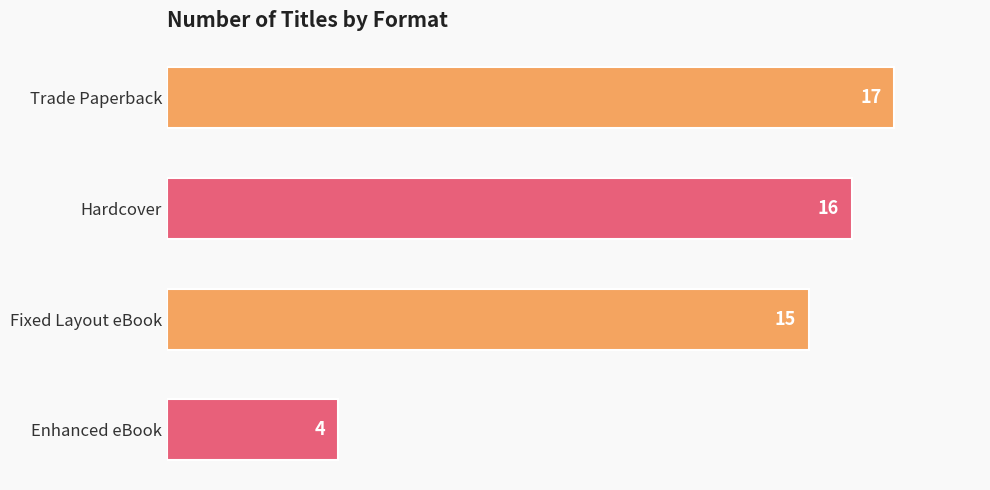

Reading top to bottom, extract all data points from this chart.

Trade Paperback=17	Hardcover=16	Fixed Layout eBook=15	Enhanced eBook=4